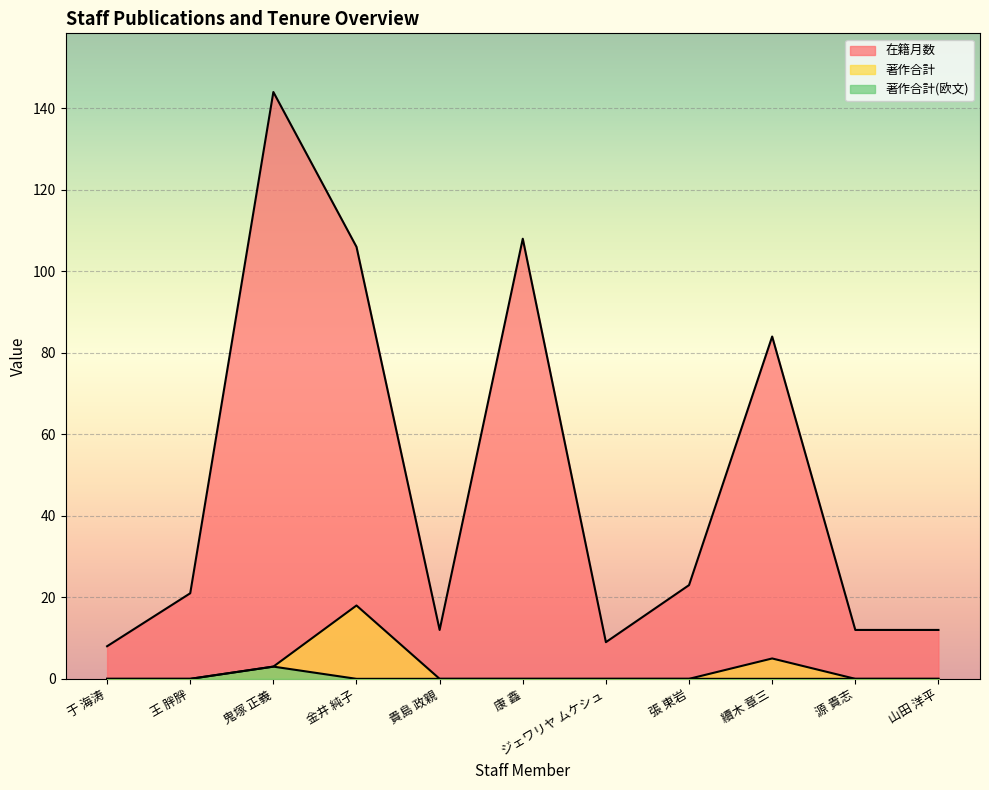

What is the difference between the 在籍月数 values at 山田 洋平 and 王 胖胖?

9